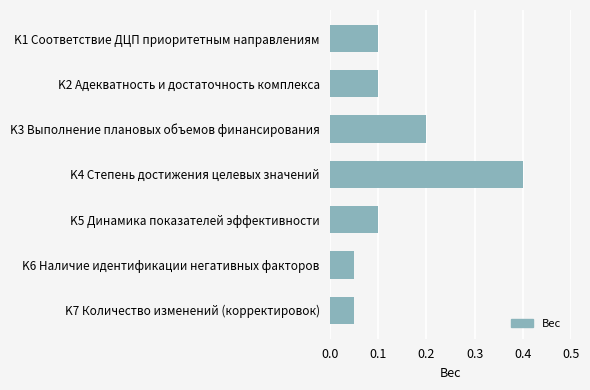

What position from the bottom is K4 Степень достижения целевых значений?

4